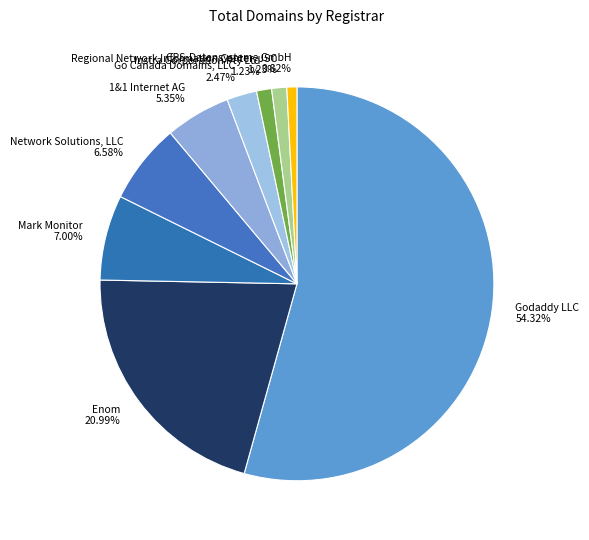

What percentage is the Mark Monitor slice, to the nearest percent?

7%